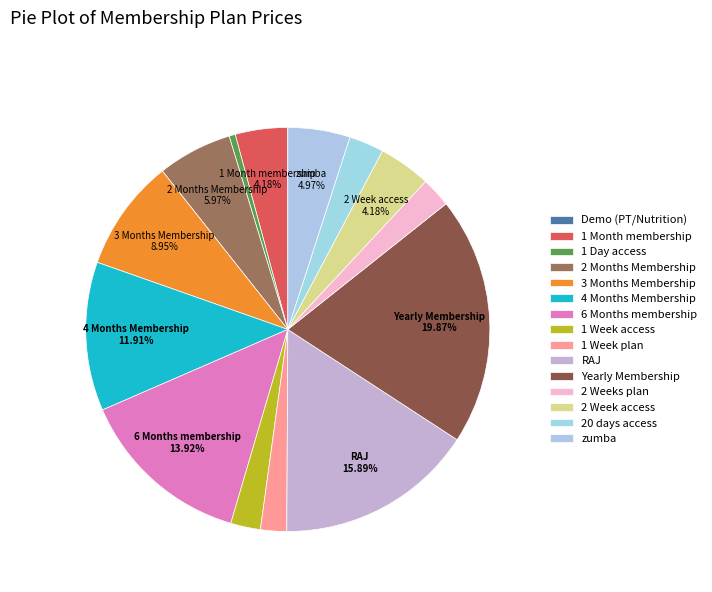

Which has a higher value, Demo (PT/Nutrition) or 2 Months Membership?

2 Months Membership